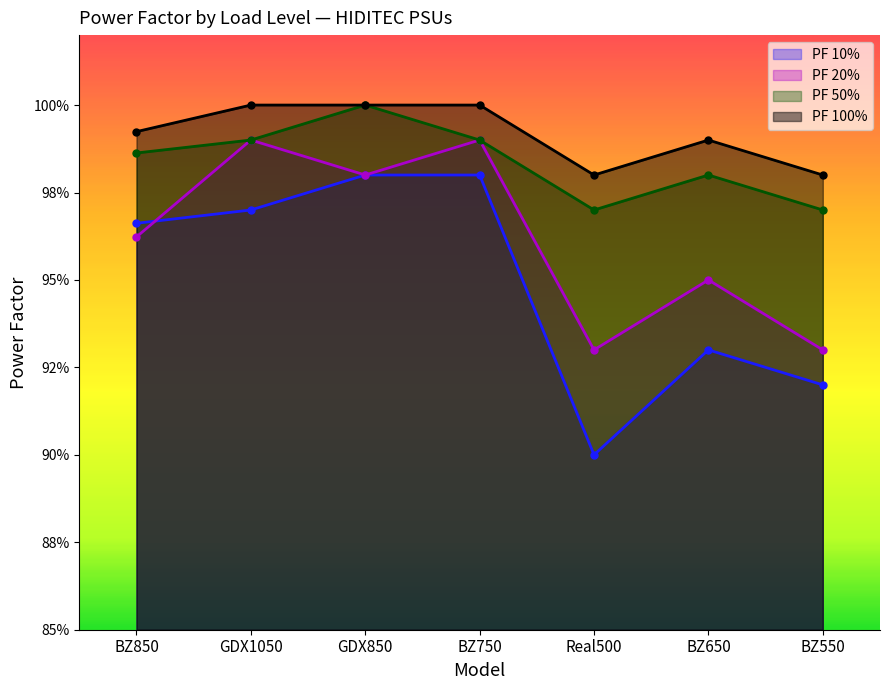

What is the label of the 1st point from the left?

BZ850